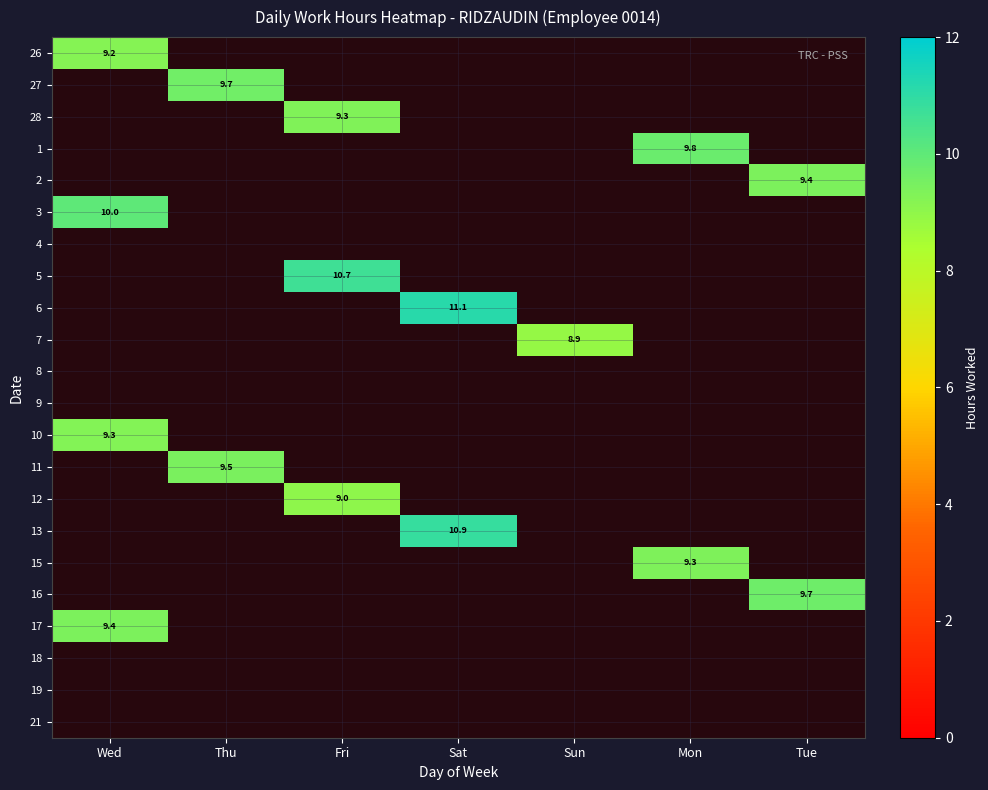

The 7 series shows -3.7 at Fri. True or false?

False